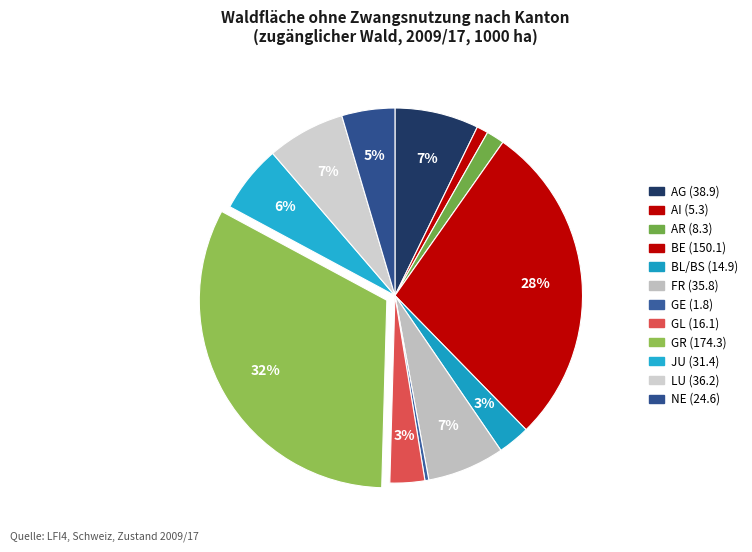

Between GR and NE, which is larger?

GR